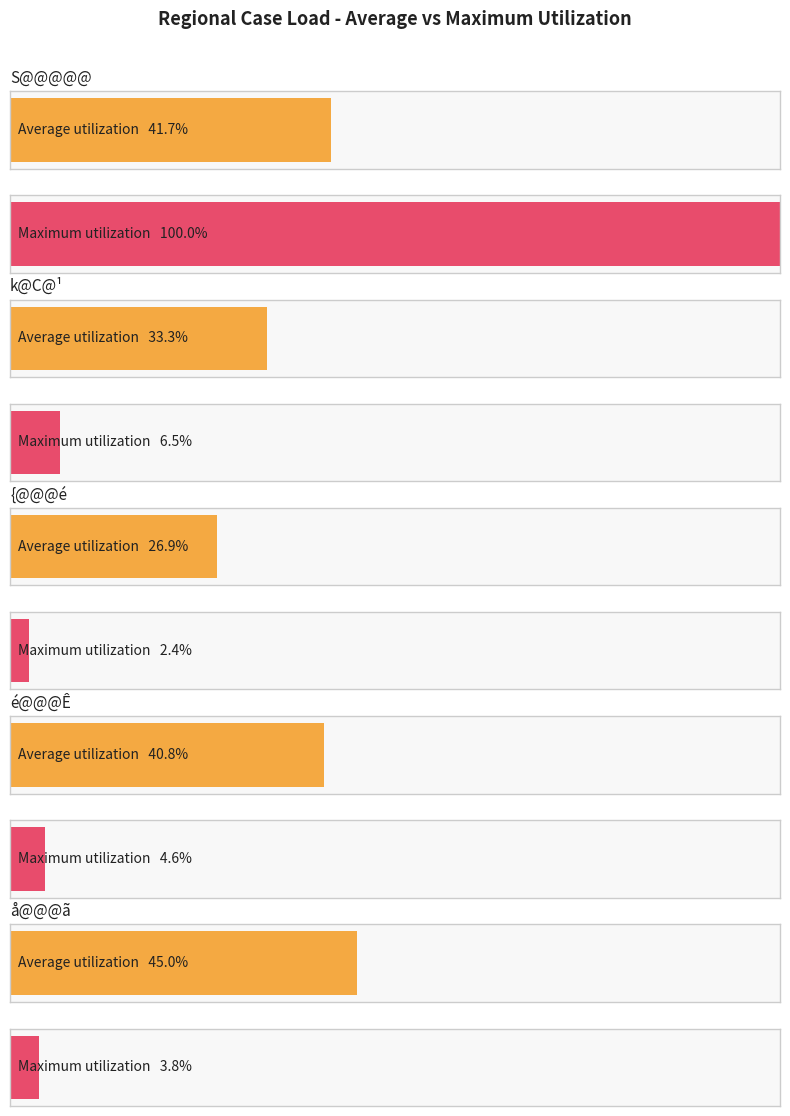

The value of Maximum utilization at { is 122. True or false?

False